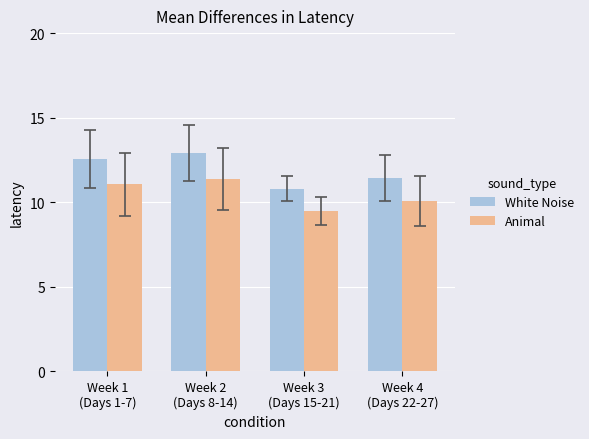

At which category does the chart reach its peak across all series?

Week 2
(Days 8-14)